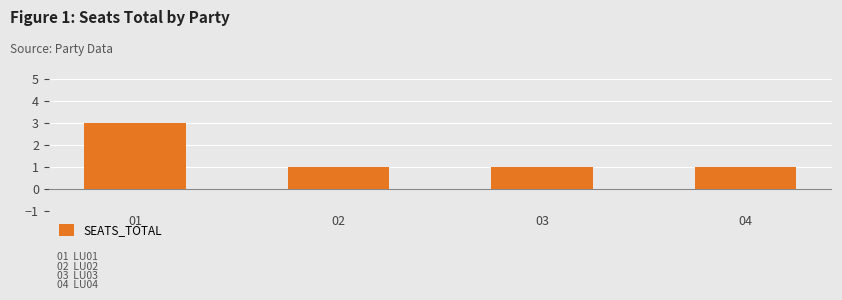

What is the sum of the values at 01 and 02?

4